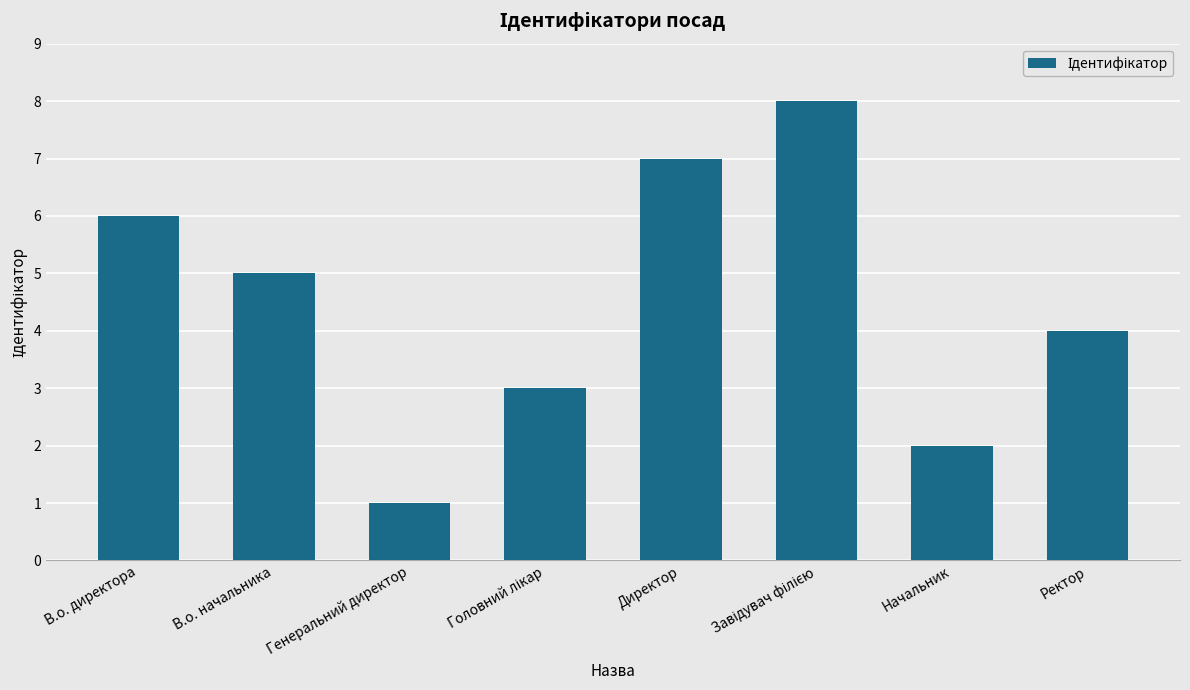

What position from the right is Директор?

4